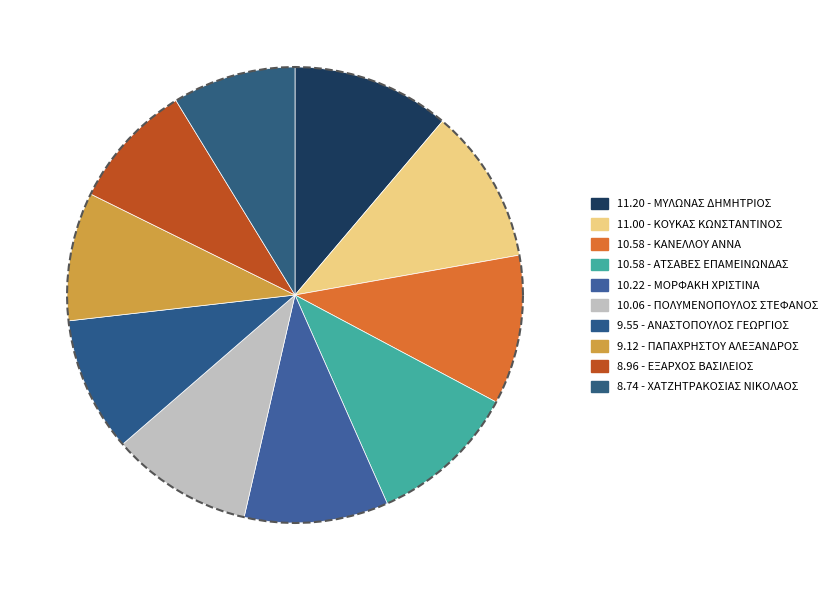

Is there a majority slice in this chart?

No